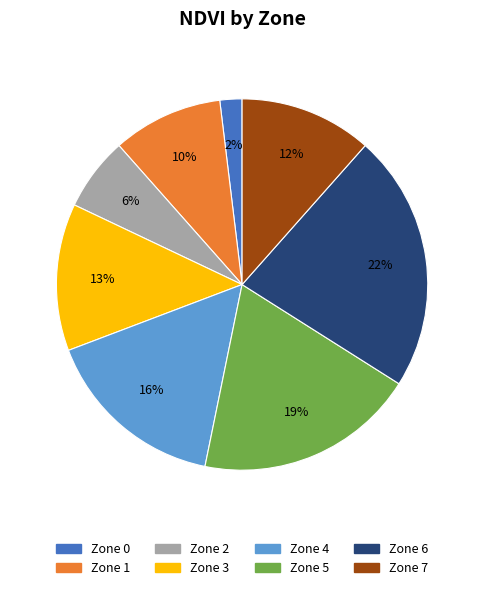

Which has a higher value, Zone 6 or Zone 7?

Zone 6